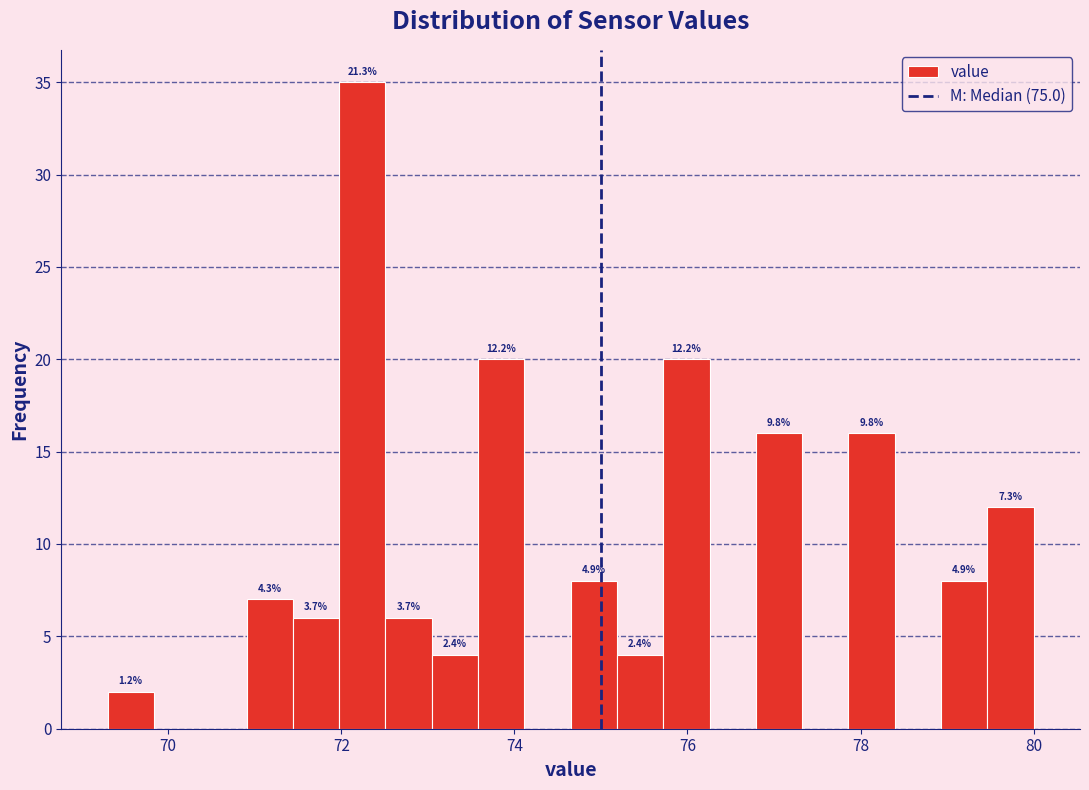

Read against the x-axis, roughly where is the centre of the tallest bar?

72.2